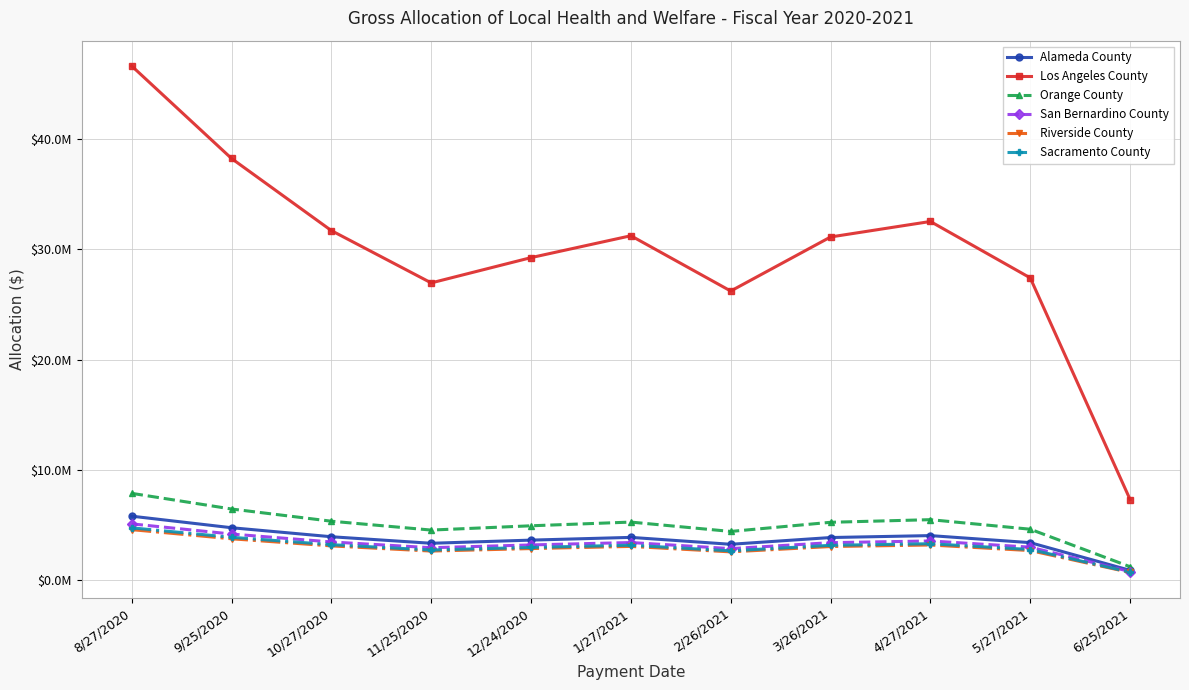

Between 9/25/2020 and 6/25/2021, which series saw the biggest shift?

Los Angeles County